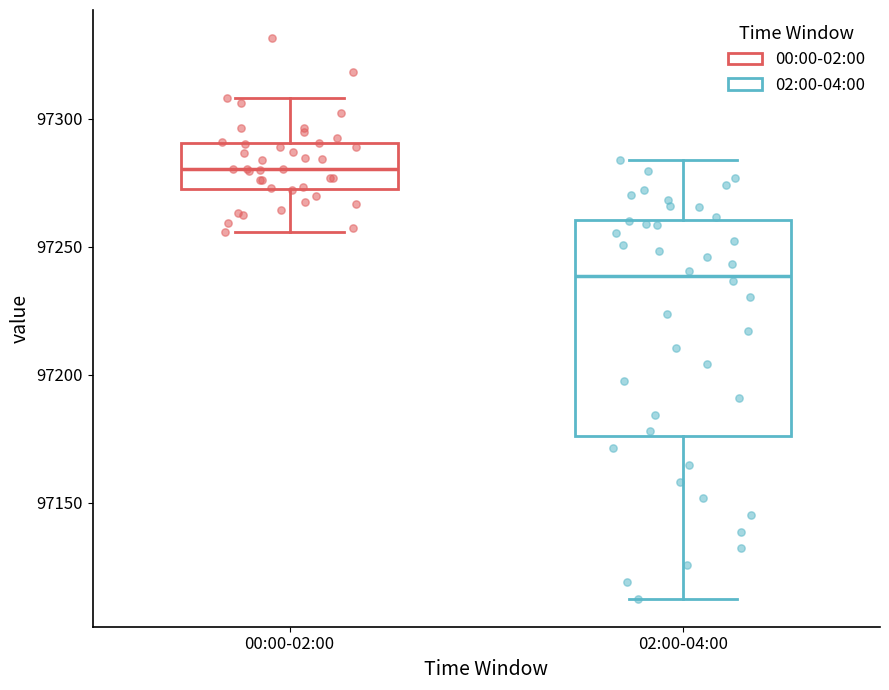

Comparing the boxes themselves (not the whiskers), which one is the tallest?

02:00-04:00